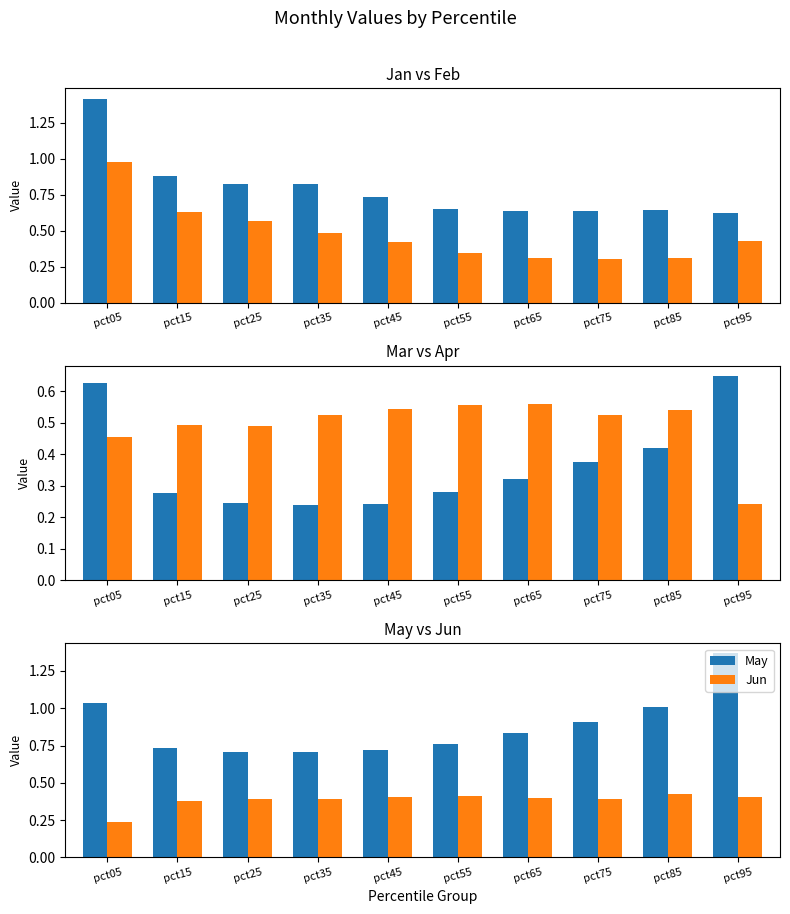

What is the value of the Jan bar at the 4th from the left?

0.8